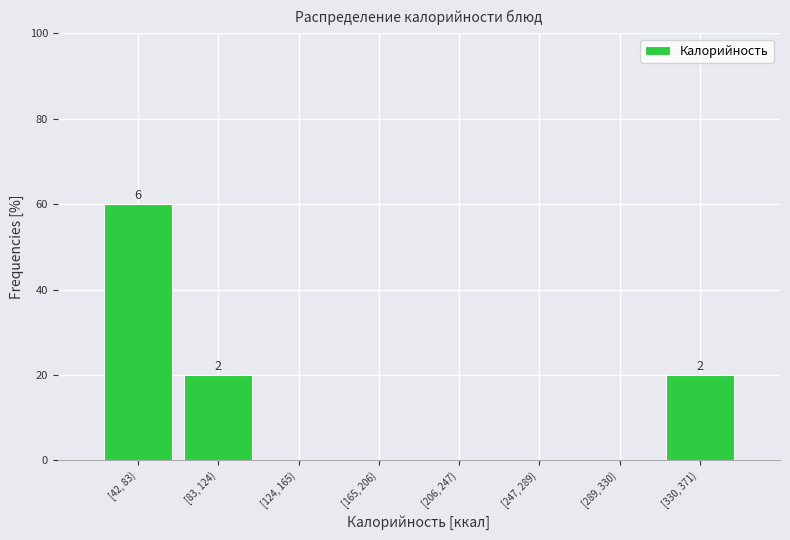

What is the sum of all values?

100